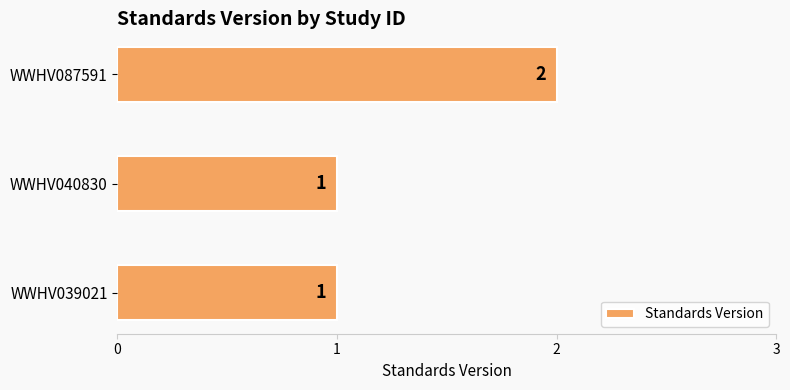

The chart shows a value of 1 at WWHV040830. True or false?

True